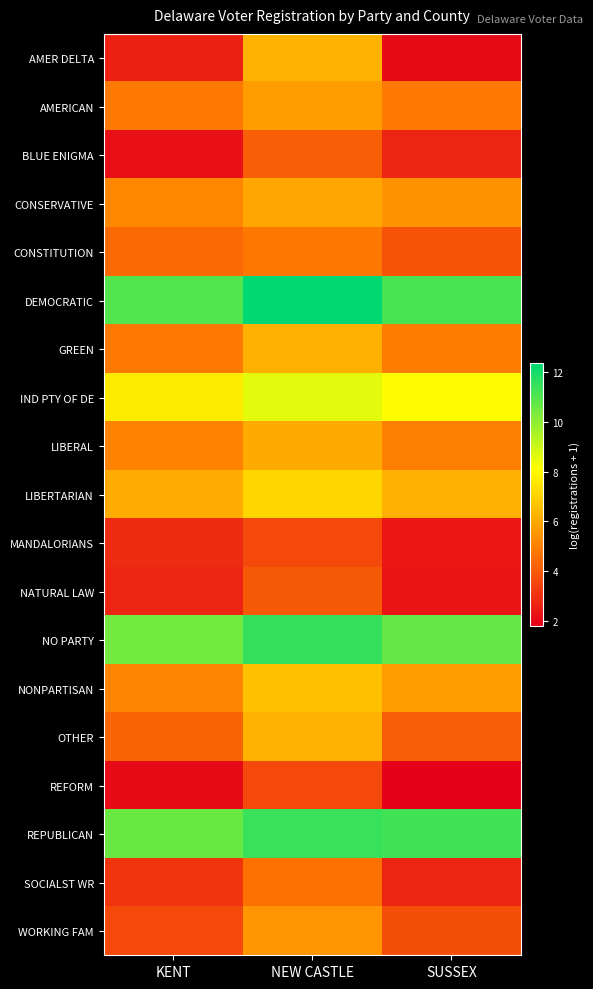

Reading right to left, list all the values displayed in this chart.

AMER DELTA: SUSSEX=2.1	NEW CASTLE=6.3	KENT=2.6
AMERICAN: SUSSEX=4.8	NEW CASTLE=5.7	KENT=4.8
BLUE ENIGMA: SUSSEX=2.7	NEW CASTLE=4.2	KENT=2.2
CONSERVATIVE: SUSSEX=5.4	NEW CASTLE=5.9	KENT=5.2
CONSTITUTION: SUSSEX=3.9	NEW CASTLE=4.8	KENT=4.4
DEMOCRATIC: SUSSEX=11.2	NEW CASTLE=12.4	KENT=11.0
GREEN: SUSSEX=4.9	NEW CASTLE=6.2	KENT=4.8
IND PTY OF DE: SUSSEX=8.0	NEW CASTLE=8.6	KENT=7.6
LIBERAL: SUSSEX=5.0	NEW CASTLE=6.0	KENT=5.0
LIBERTARIAN: SUSSEX=6.2	NEW CASTLE=7.1	KENT=6.1
MANDALORIANS: SUSSEX=2.4	NEW CASTLE=3.6	KENT=2.9
NATURAL LAW: SUSSEX=2.3	NEW CASTLE=4.1	KENT=2.7
NO PARTY: SUSSEX=10.7	NEW CASTLE=11.5	KENT=10.4
NONPARTISAN: SUSSEX=5.7	NEW CASTLE=6.6	KENT=5.1
OTHER: SUSSEX=4.1	NEW CASTLE=6.3	KENT=4.3
REFORM: SUSSEX=1.8	NEW CASTLE=3.6	KENT=2.1
REPUBLICAN: SUSSEX=11.3	NEW CASTLE=11.4	KENT=10.6
SOCIALST WR: SUSSEX=2.7	NEW CASTLE=4.6	KENT=3.1
WORKING FAM: SUSSEX=3.7	NEW CASTLE=5.5	KENT=3.6